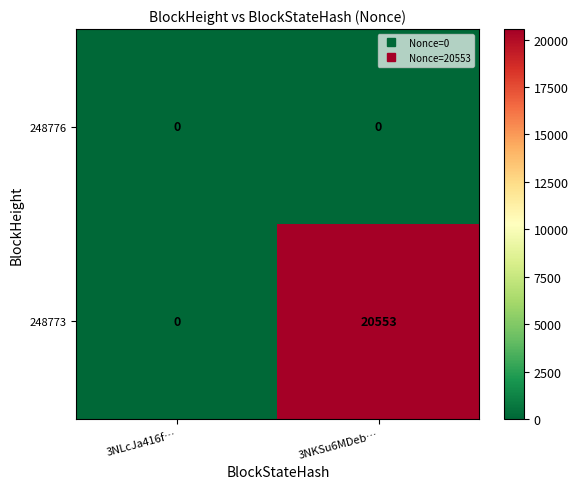

Where is 248773 nearest to the value 10276?

3NLcJa416f…